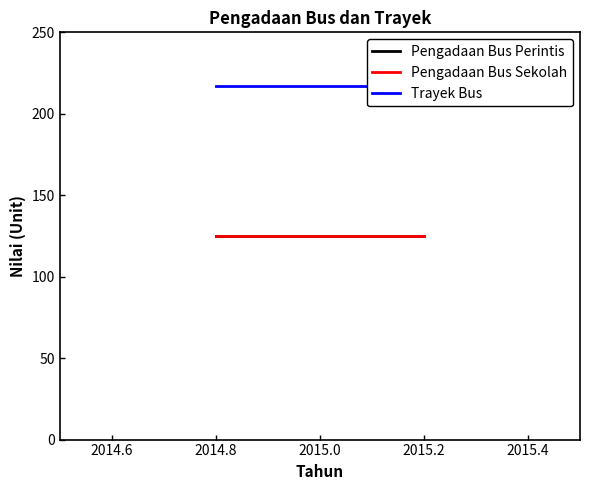

The Pengadaan Bus Sekolah series shows 125 at 2015.2. True or false?

True